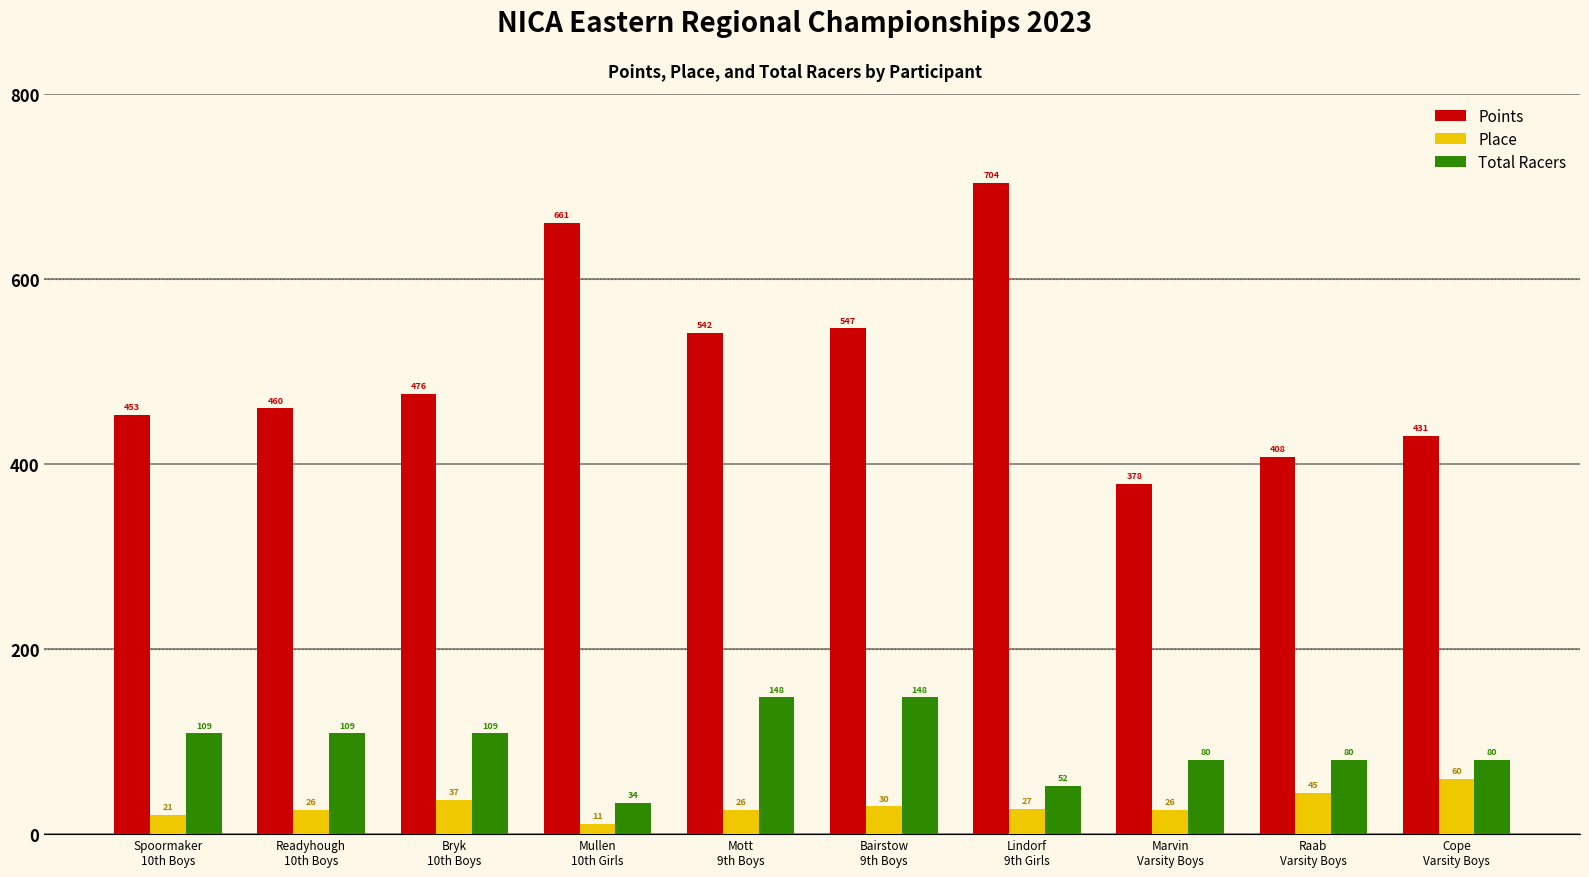

How many bars are there in each group?

3